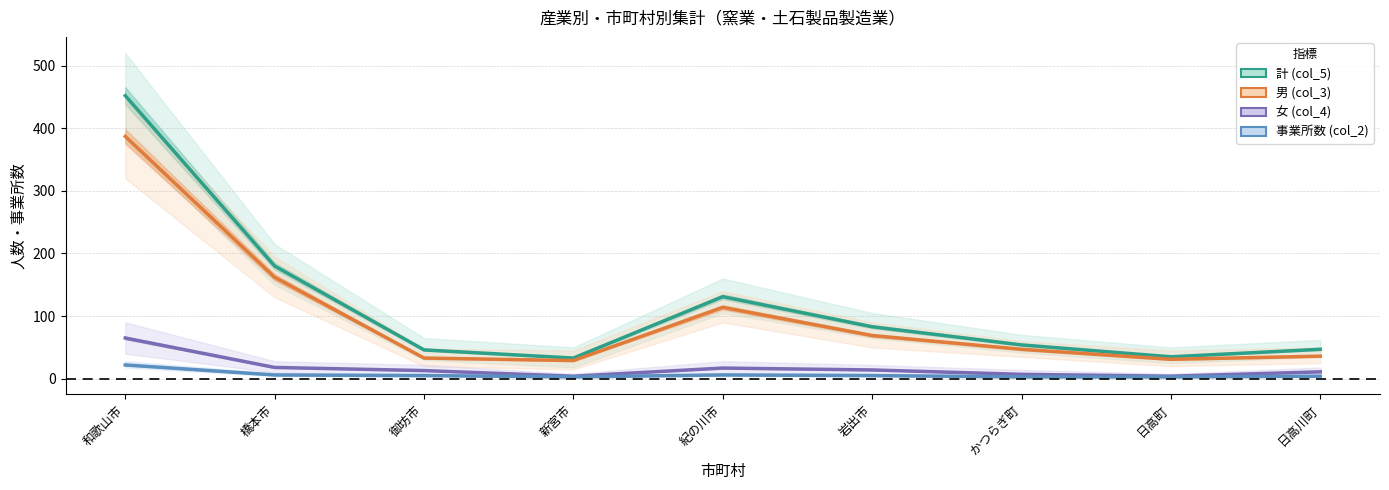

Where is 計 (col_5) nearest to the value 242?

橋本市